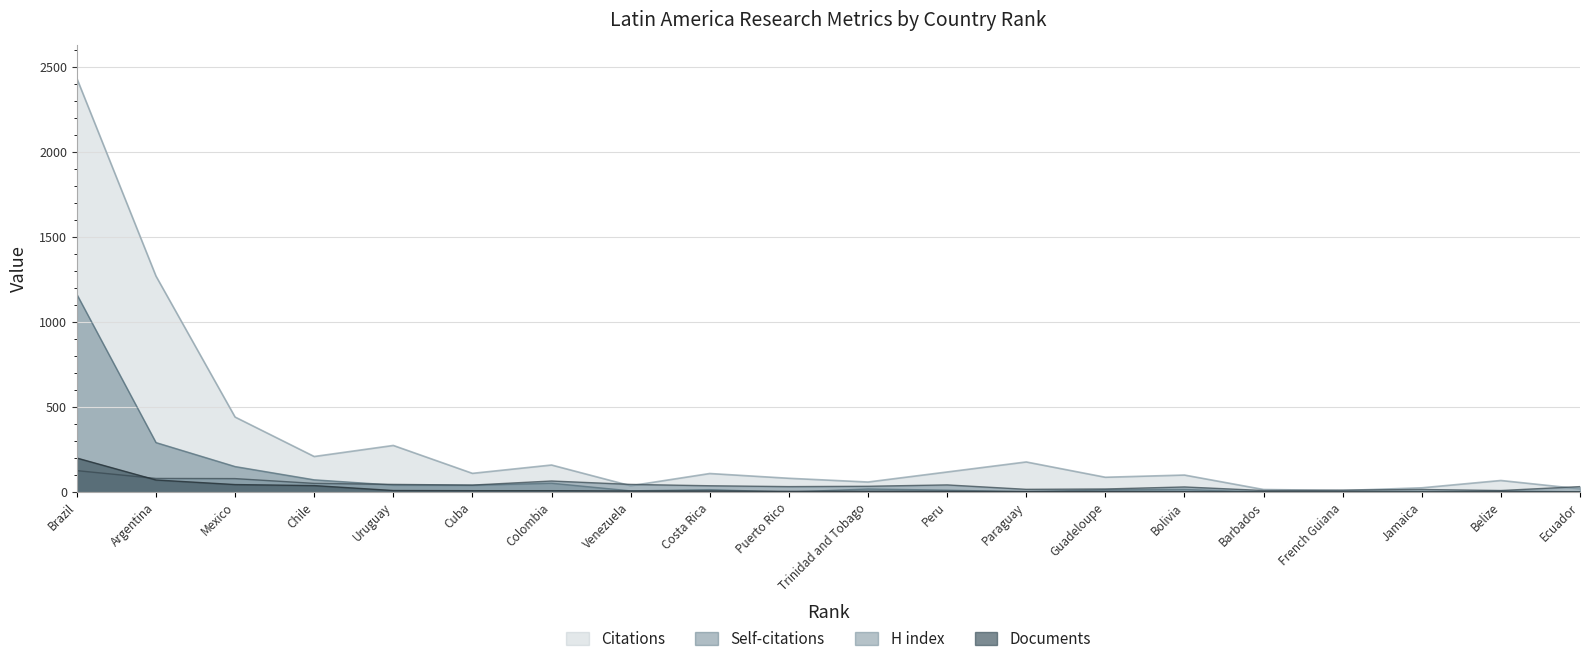

What position from the right is Bolivia?

6